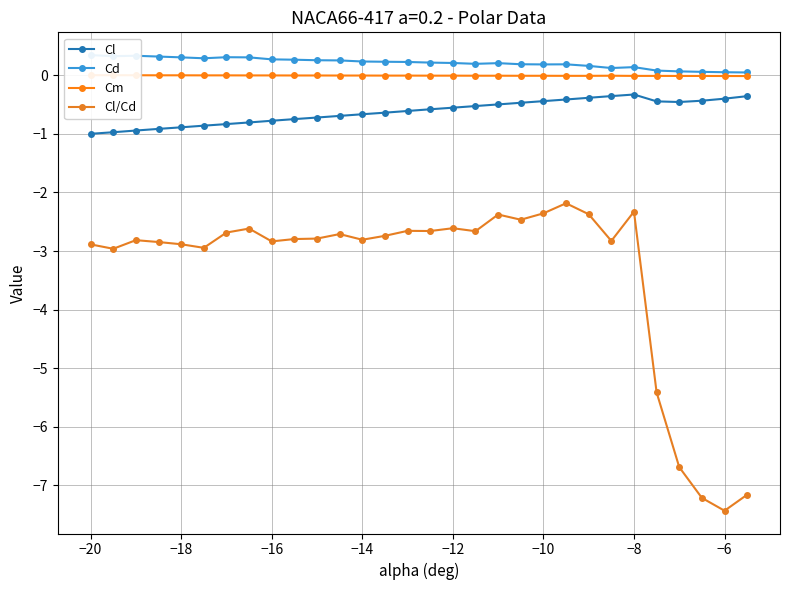

How many interior local valleys does the Cl series have?

1